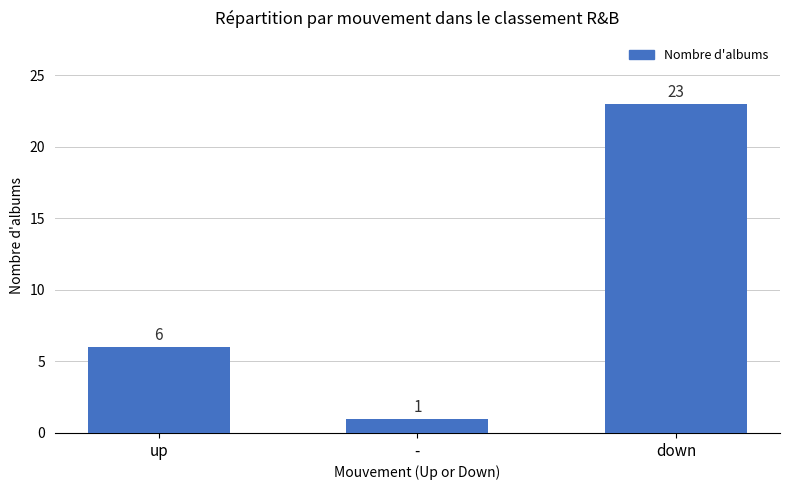

True or false: the data shows 1 at -.

True